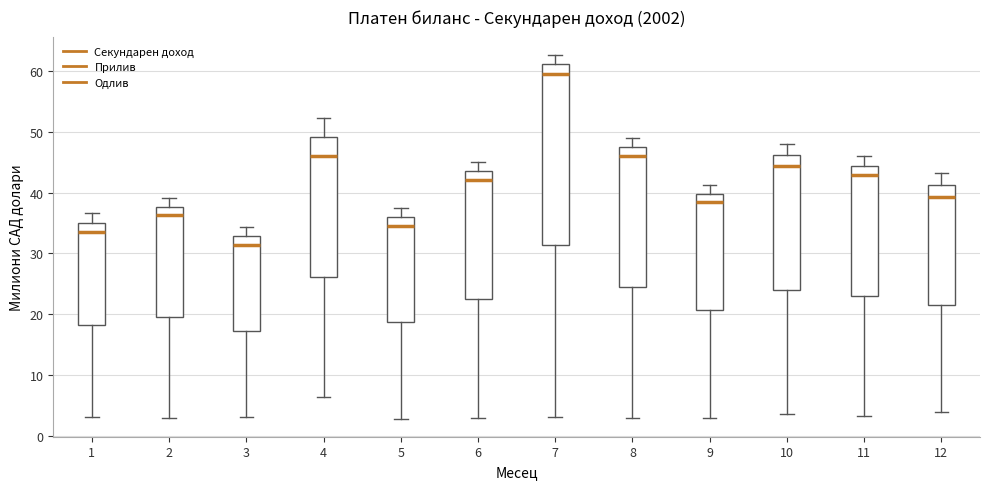

Where does the upper whisker of the box at x = 3 end on the y-axis? The values are not printed on the chart, so give them approximately, as read against the axis.

34